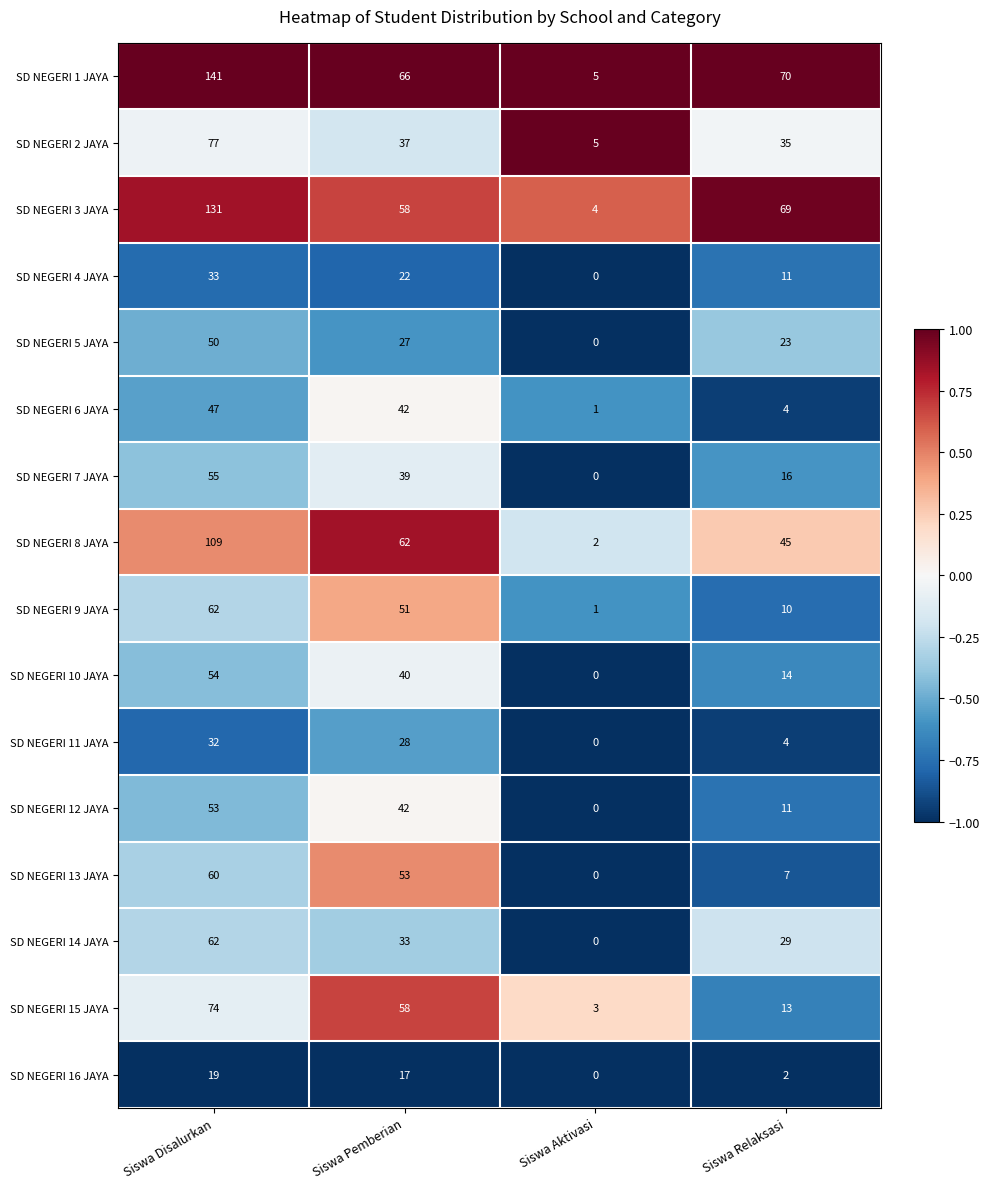

What is the sum of all SD NEGERI 4 JAYA values?

66